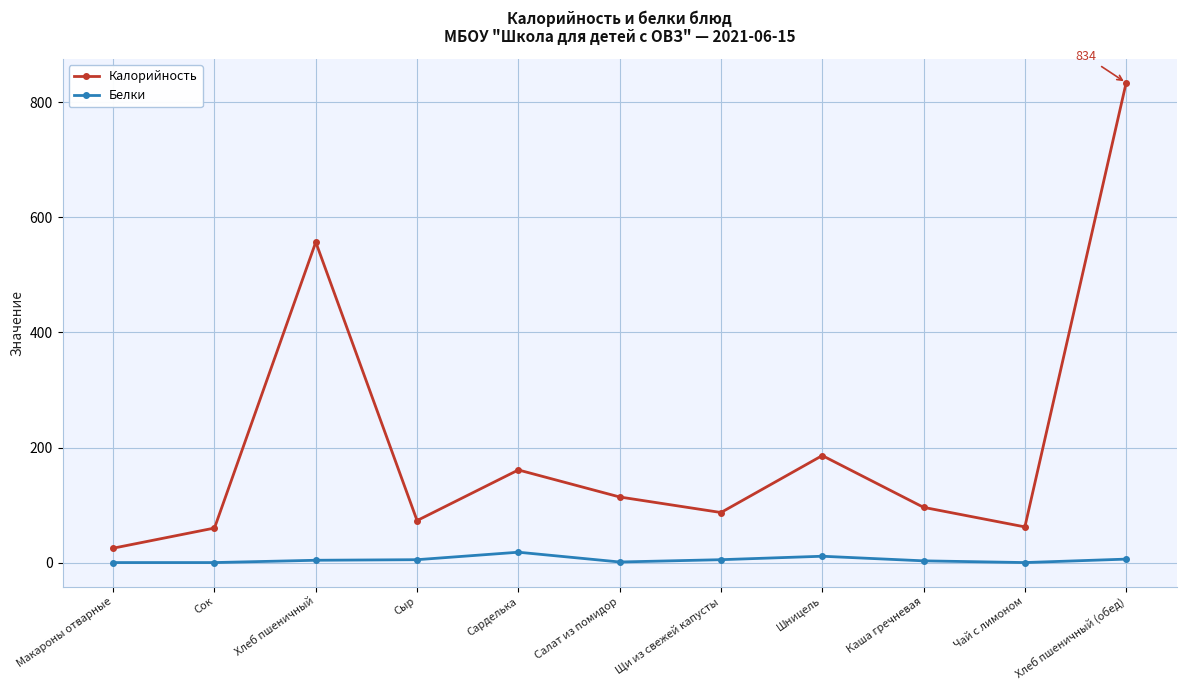

What is the total value across all series at Хлеб пшеничный (обед)?

840